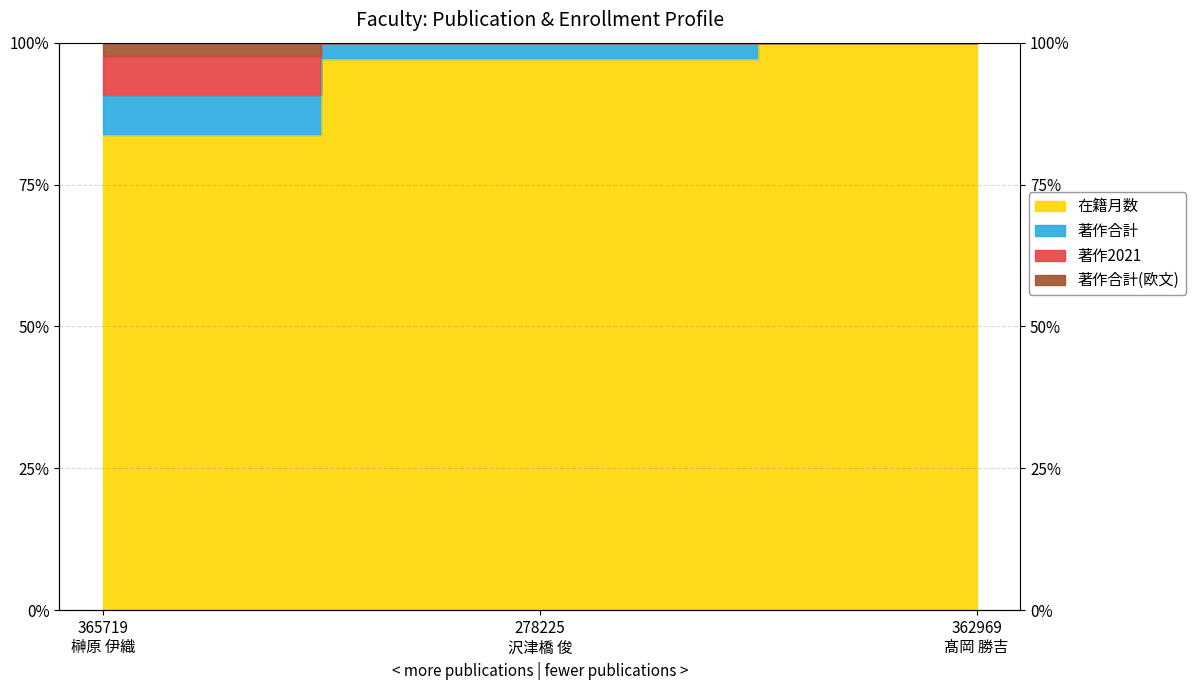

How many values in the 著作合計(欧文) series are below 100?

1